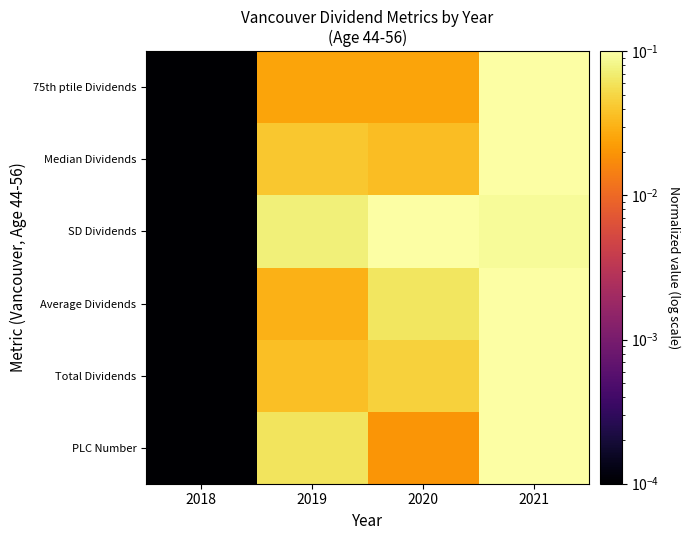

Between 2019 and 2021, which is larger?

2021